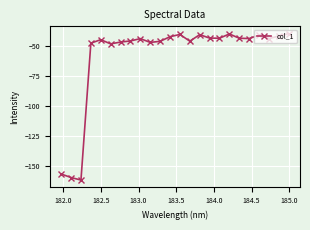

True or false: there are more than 1 points higher than both neighbors.

True